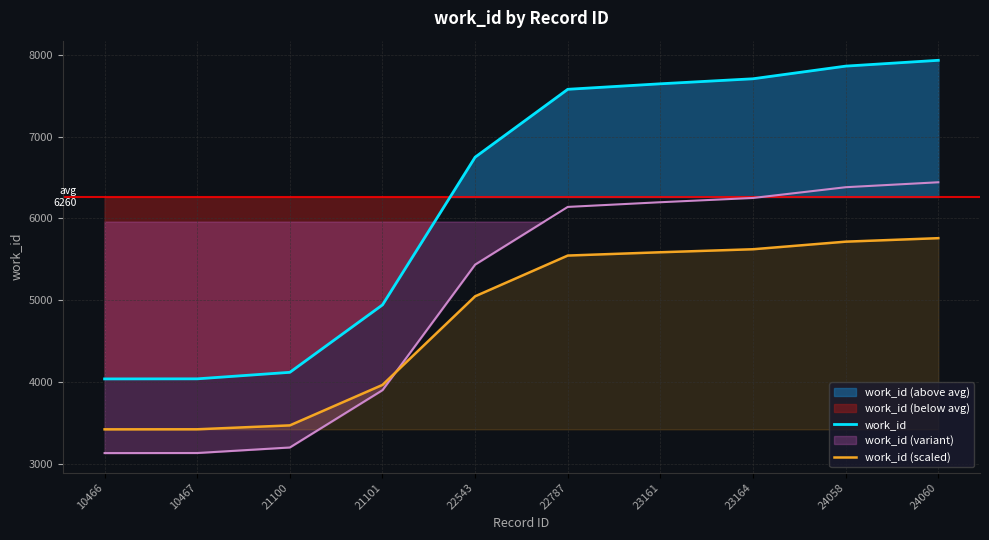

Where does the work_id series first go above 7576?

22787